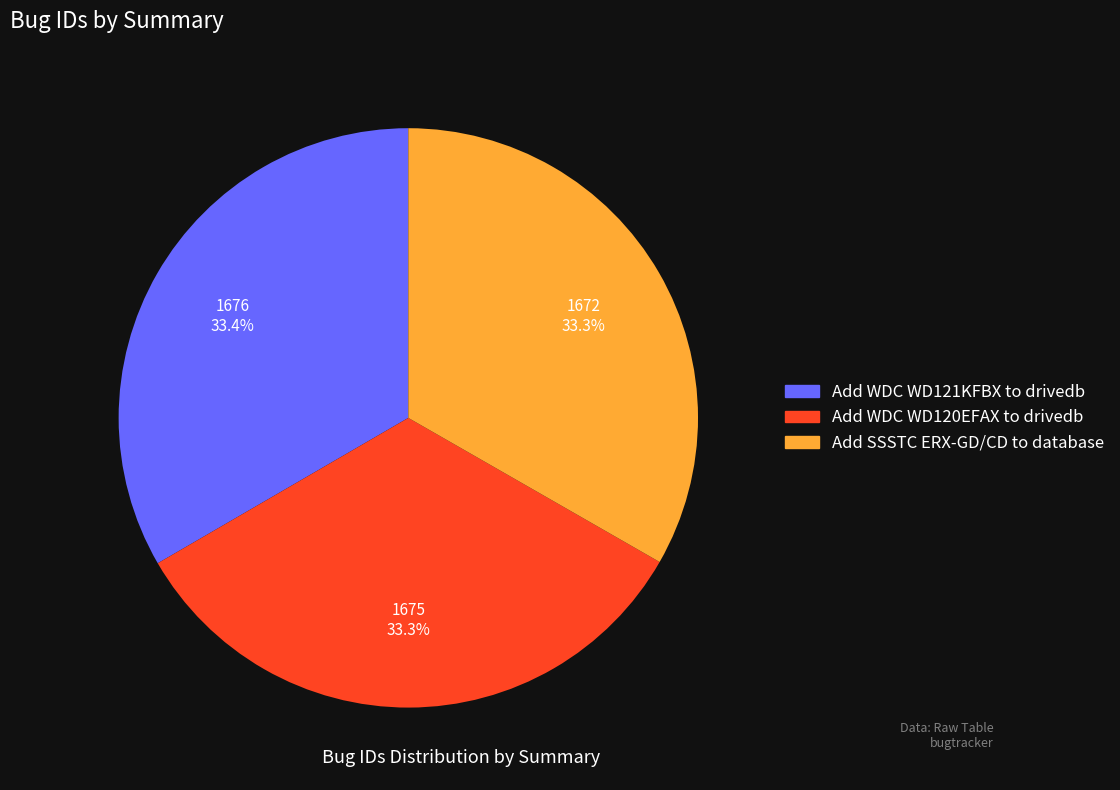

Approximately how many times larger is the value at Add WDC WD120EFAX to drivedb compared to Add SSSTC ERX-GD/CD to database?

1.0